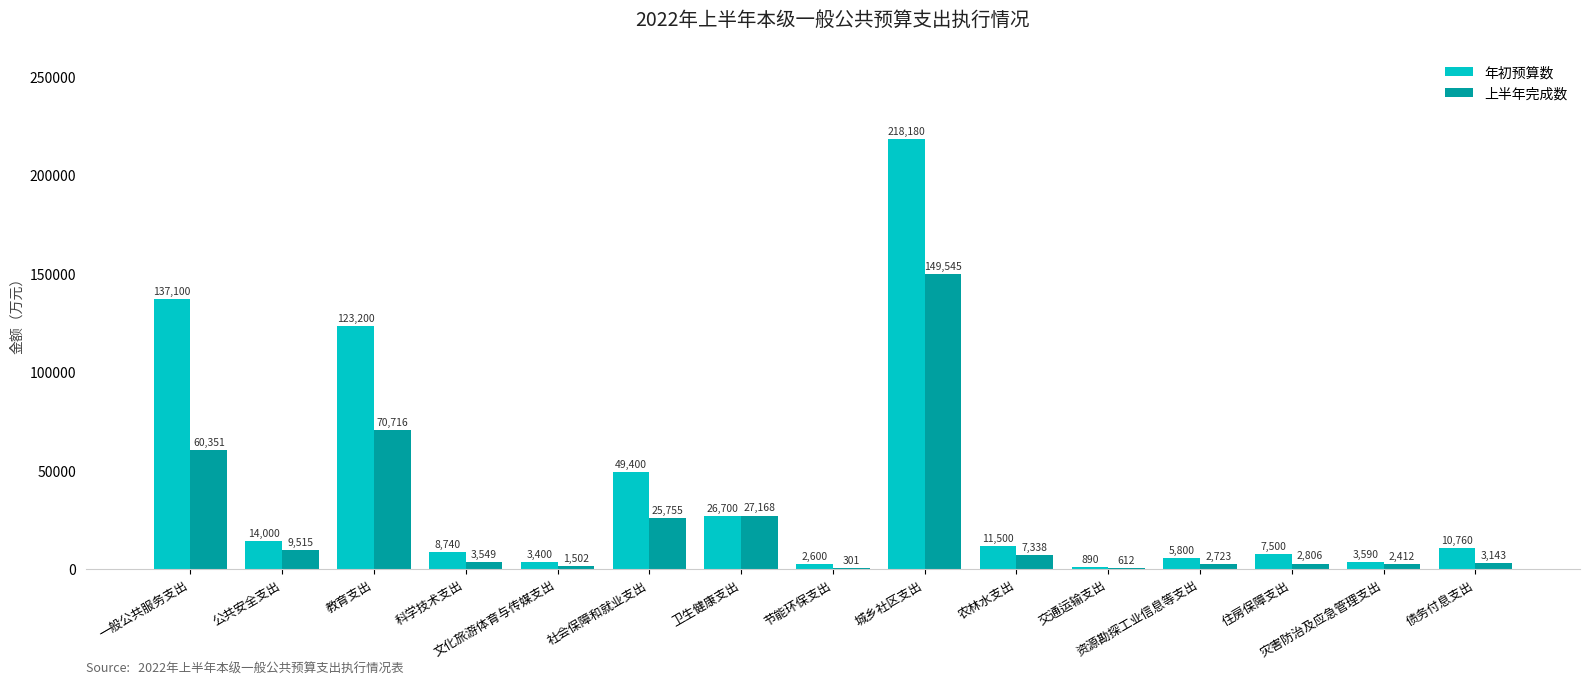

Count the number of data series in this chart.

2